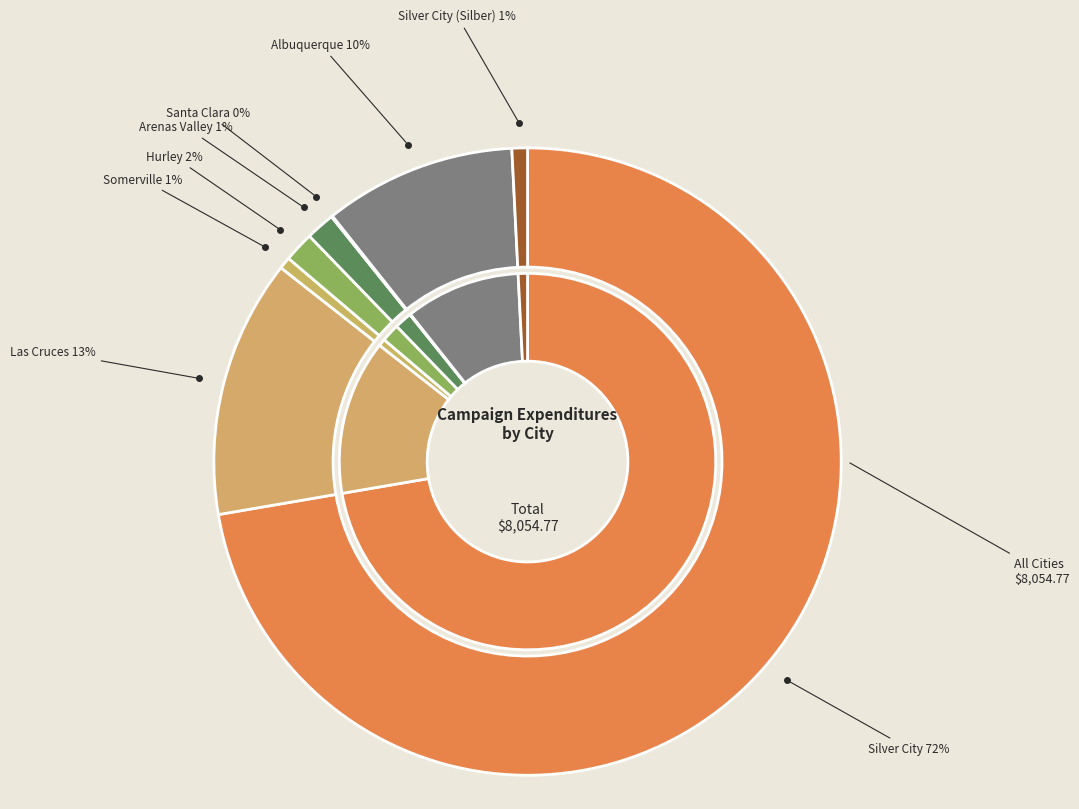

What is the change in value from Silver City to Silver City (Silber)?

-5759.1